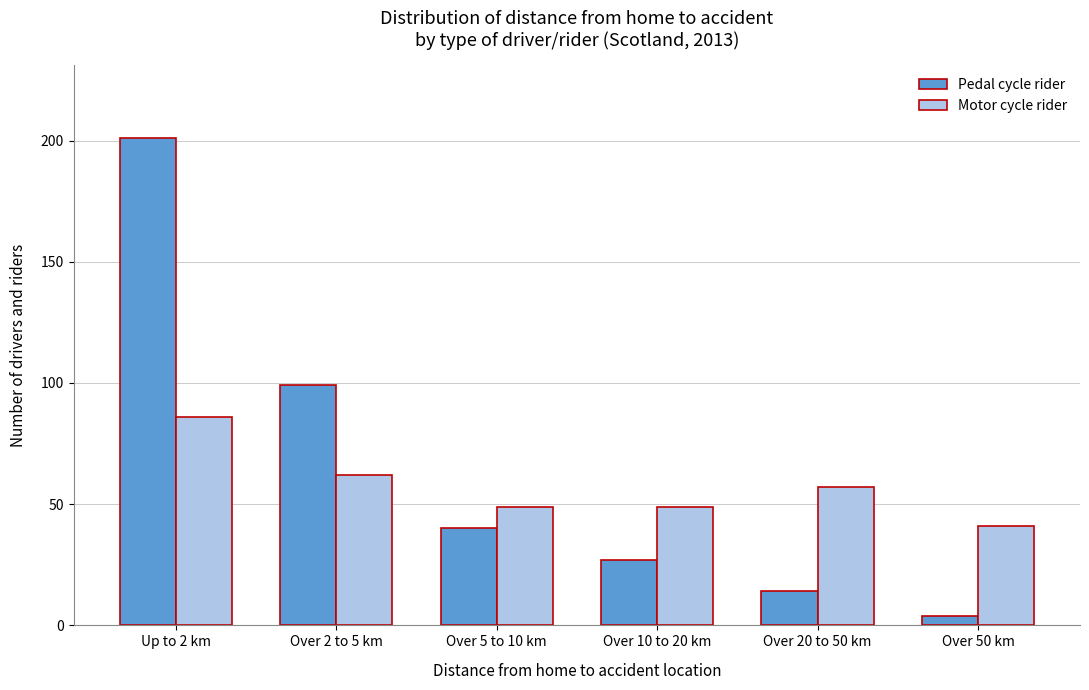

Reading left to right, what are all the values shown in this chart?

Pedal cycle rider: Up to 2 km=201	Over 2 to 5 km=99	Over 5 to 10 km=40	Over 10 to 20 km=27	Over 20 to 50 km=14	Over 50 km=4
Motor cycle rider: Up to 2 km=86	Over 2 to 5 km=62	Over 5 to 10 km=49	Over 10 to 20 km=49	Over 20 to 50 km=57	Over 50 km=41